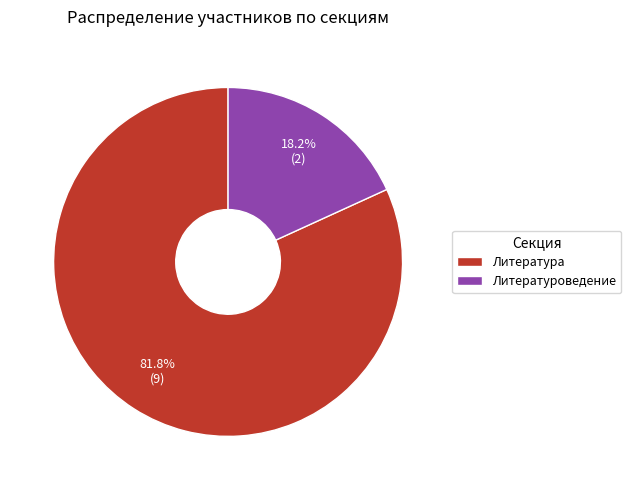

How many segments does this pie chart have?

2